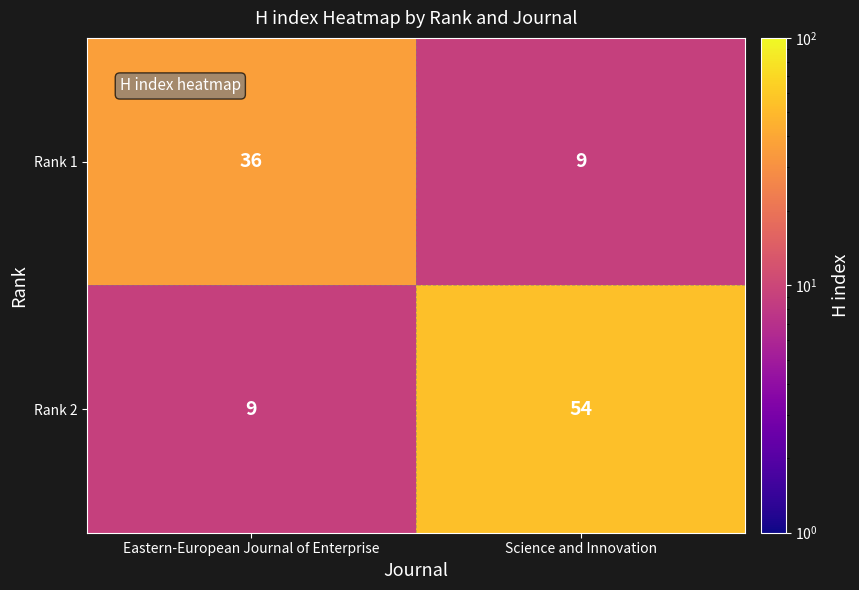

Which series has the widest spread of values?

Rank 2